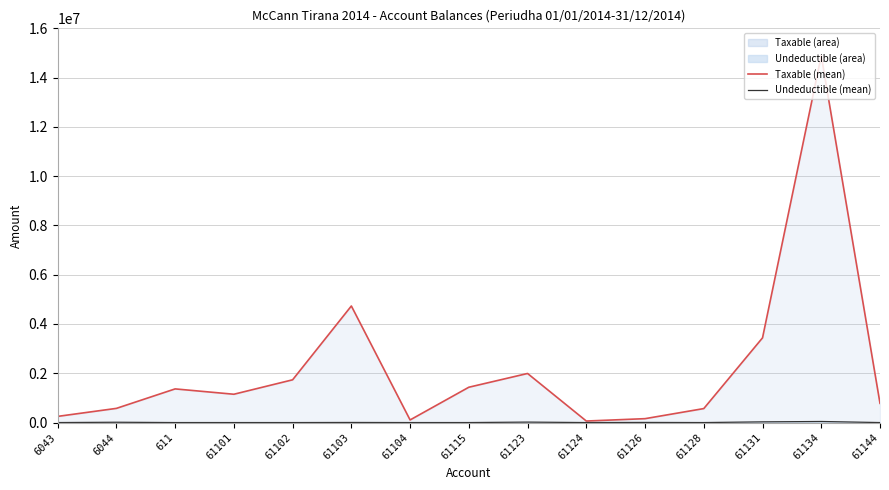

How many interior local valleys does the Taxable series have?

3